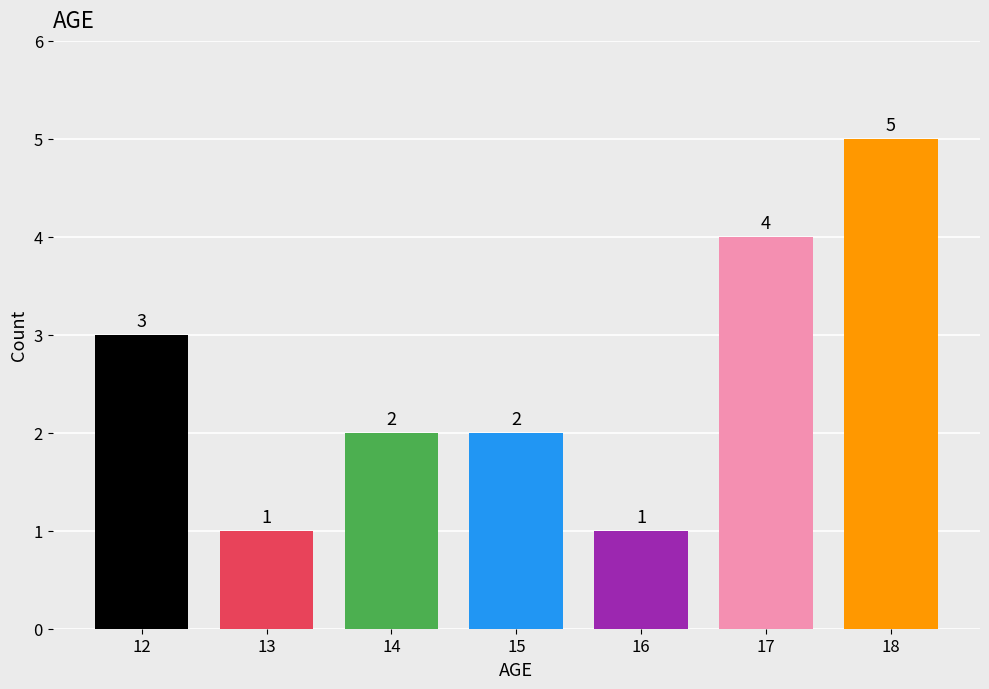

At which label is the value closest to 3?

12